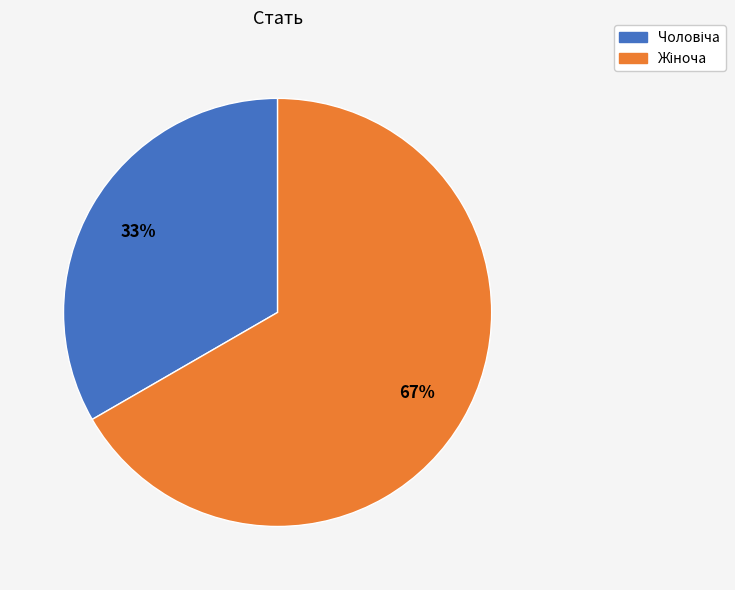

To the nearest percent, what is the average slice percentage?

50%